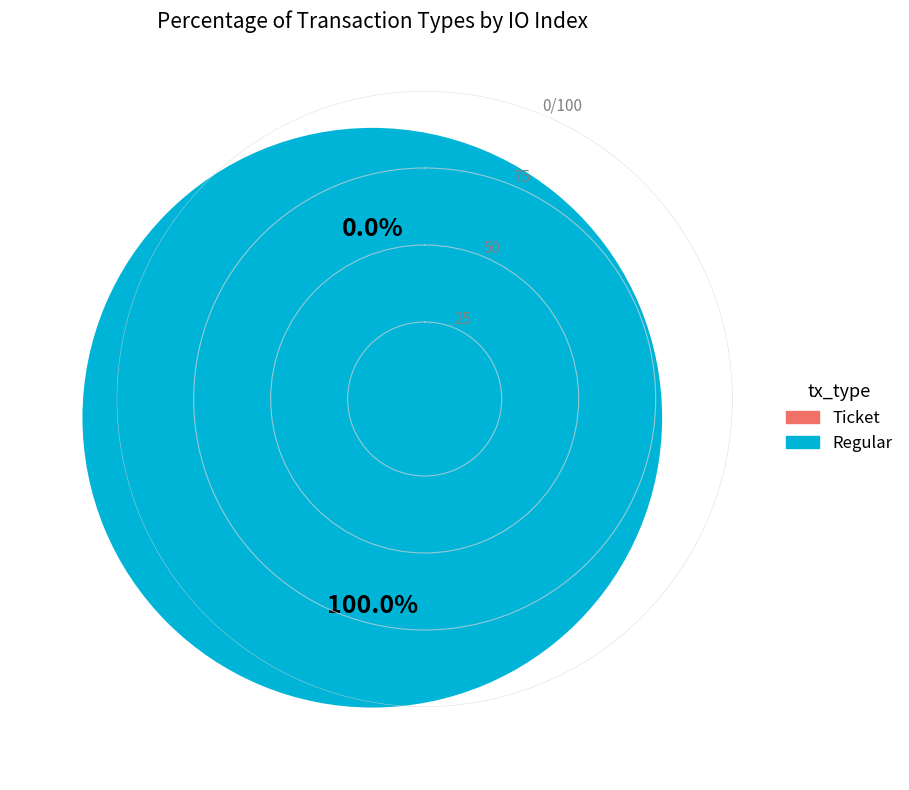

The Ticket slice represents 1% of the pie. True or false?

False